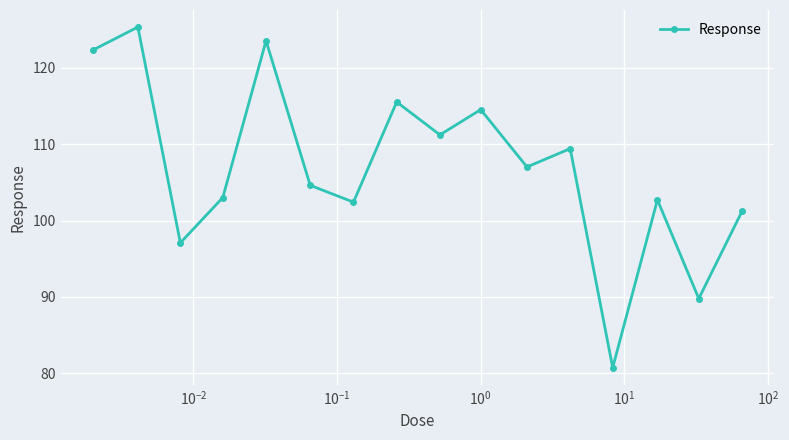

Does the chart display data point markers on the line(s)?

Yes